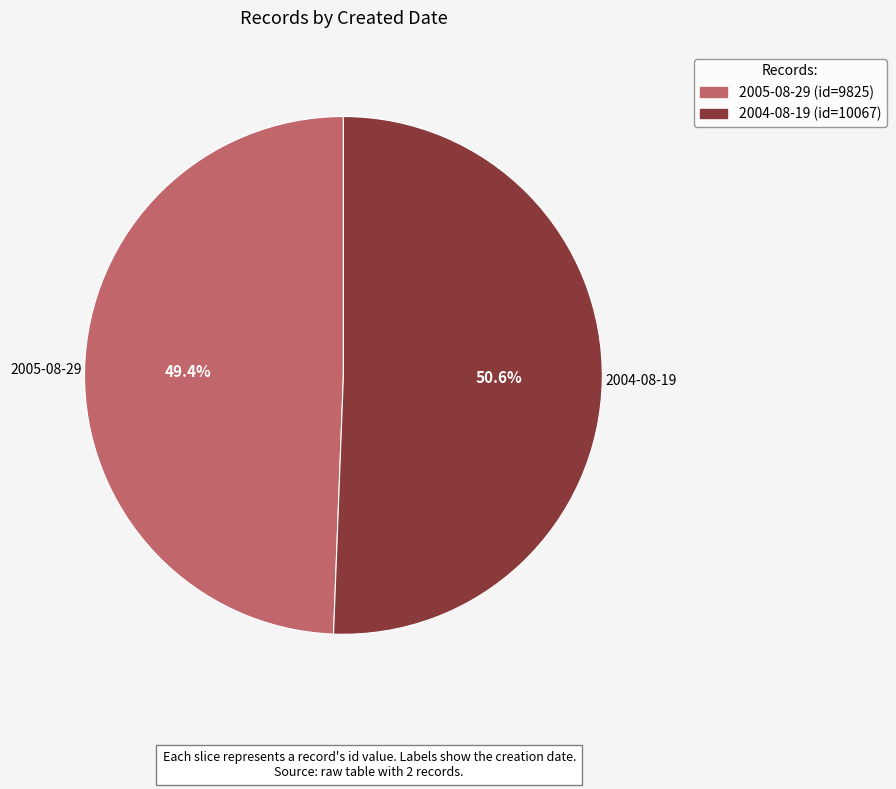

Is there any slice that represents more than half of the pie?

Yes